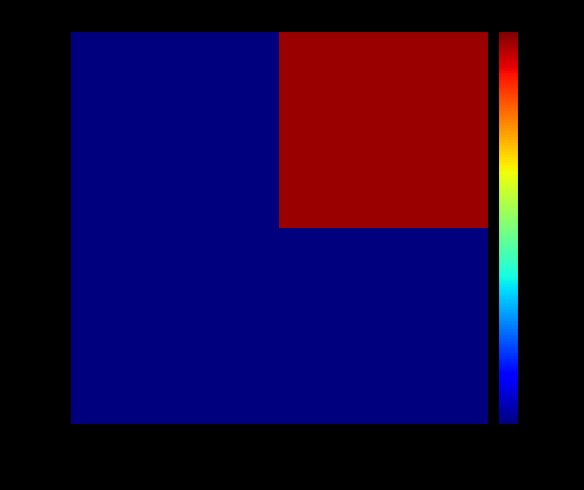

What is the difference between the highest and lowest values at 3NKvjT2qVs…?

7593.9